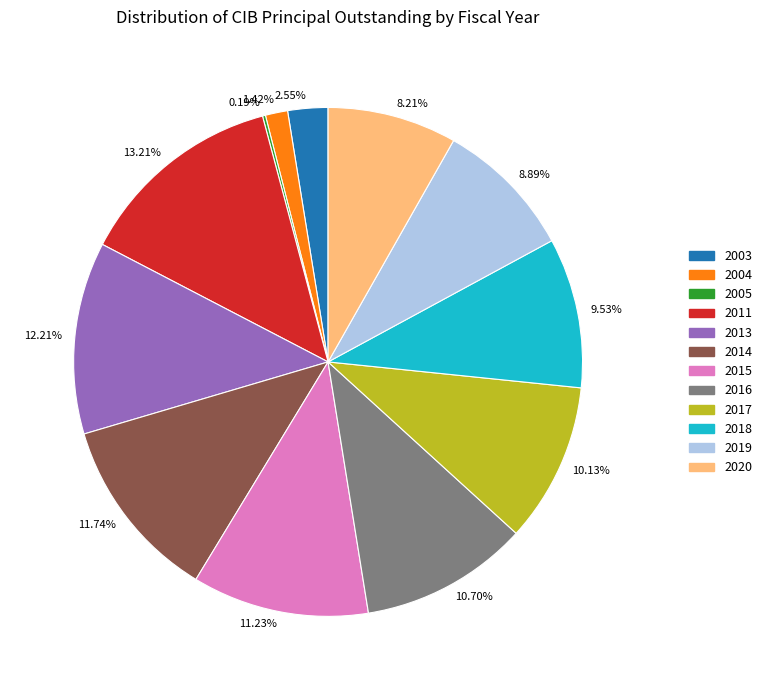

Which category has the biggest portion of the pie?

13.21%